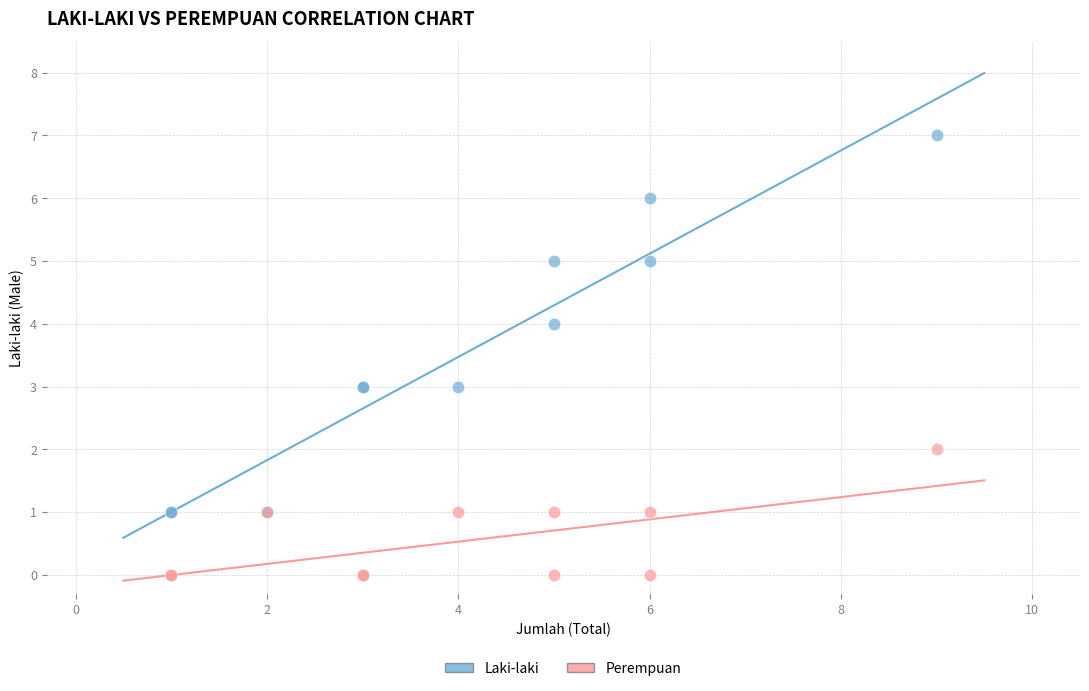

Which series contains the highest Y value?

Laki-laki